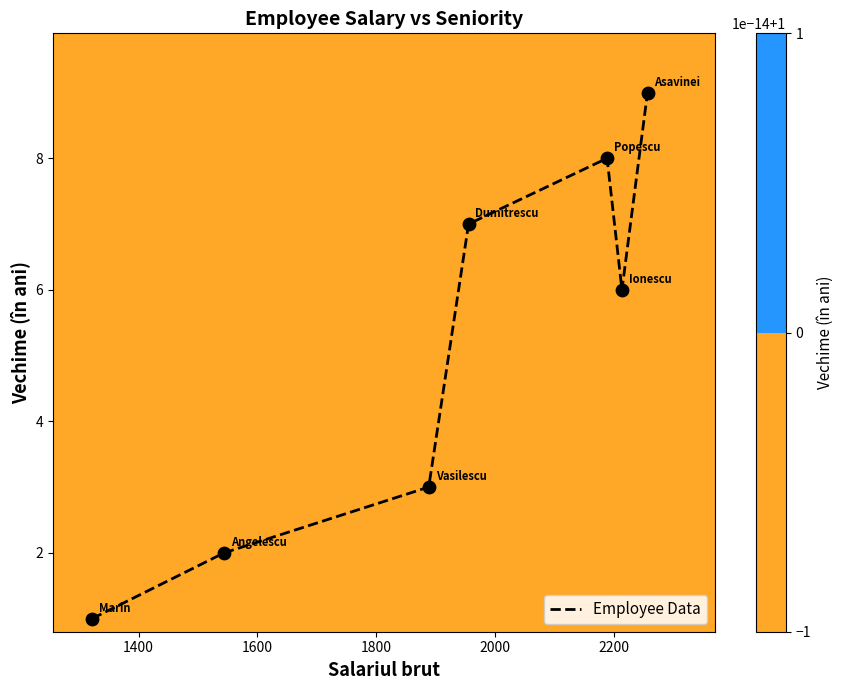

What is the maximum value shown in the chart?

9